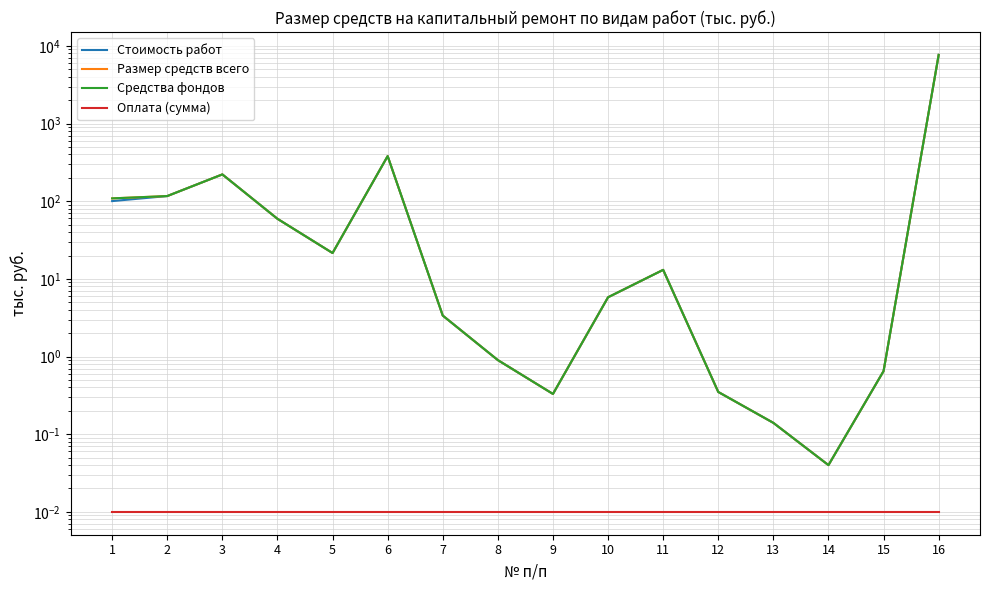

True or false: Оплата (сумма) has more than 1 interior local peaks.

False